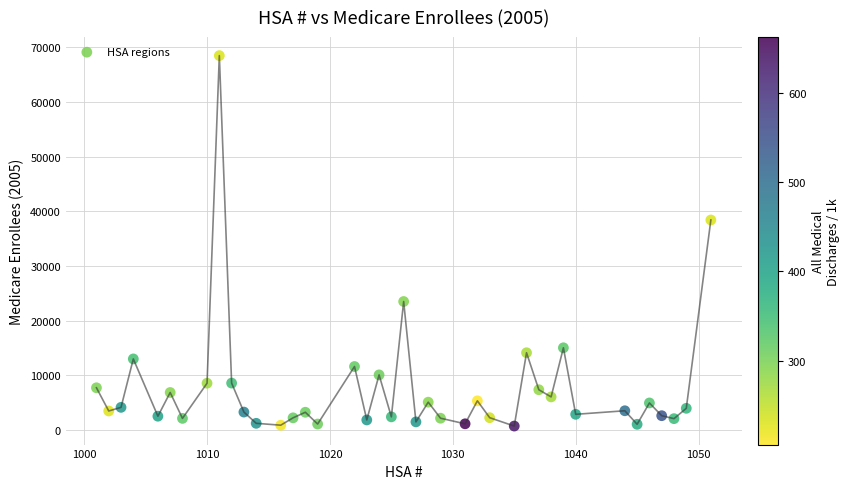

What is the range of Y values (max minus min)?

67817